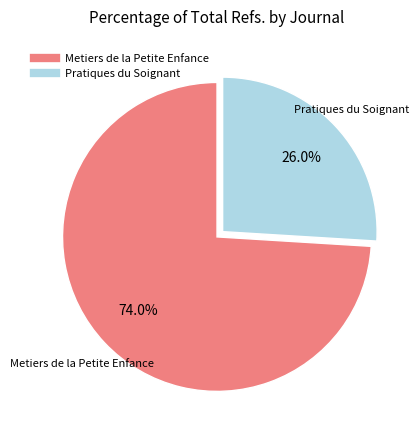

The Metiers de la Petite Enfance slice represents 83% of the pie. True or false?

False